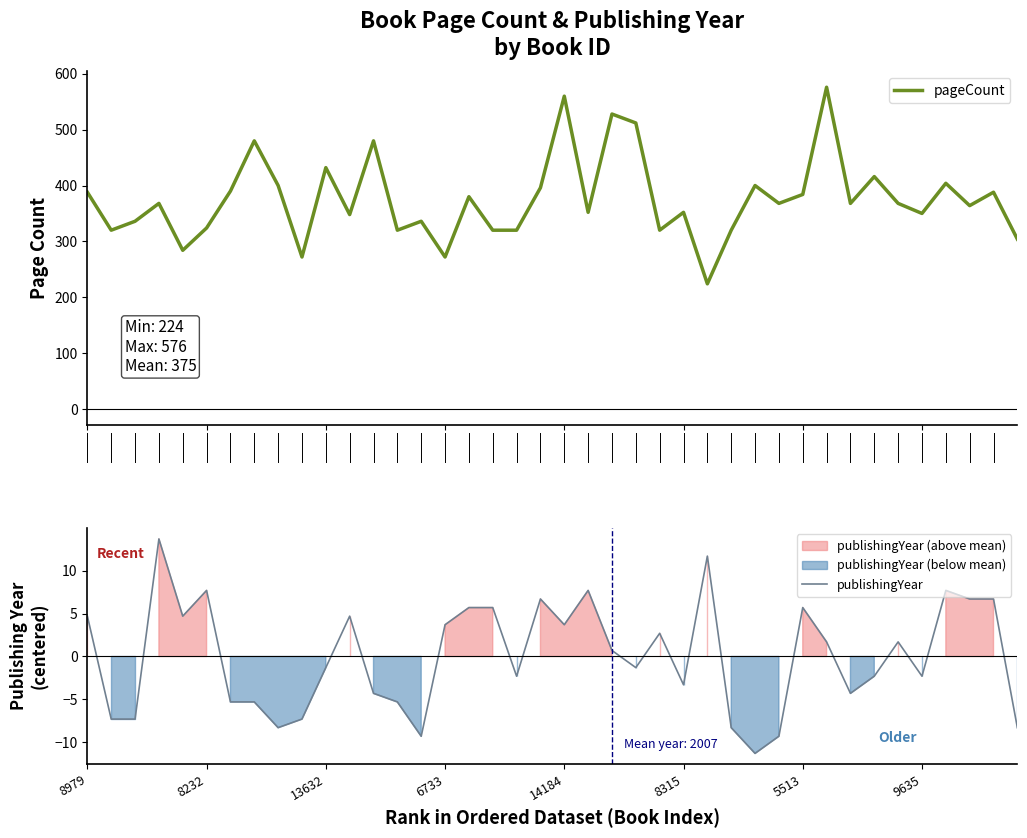

What is the minimum value for pageCount?

224